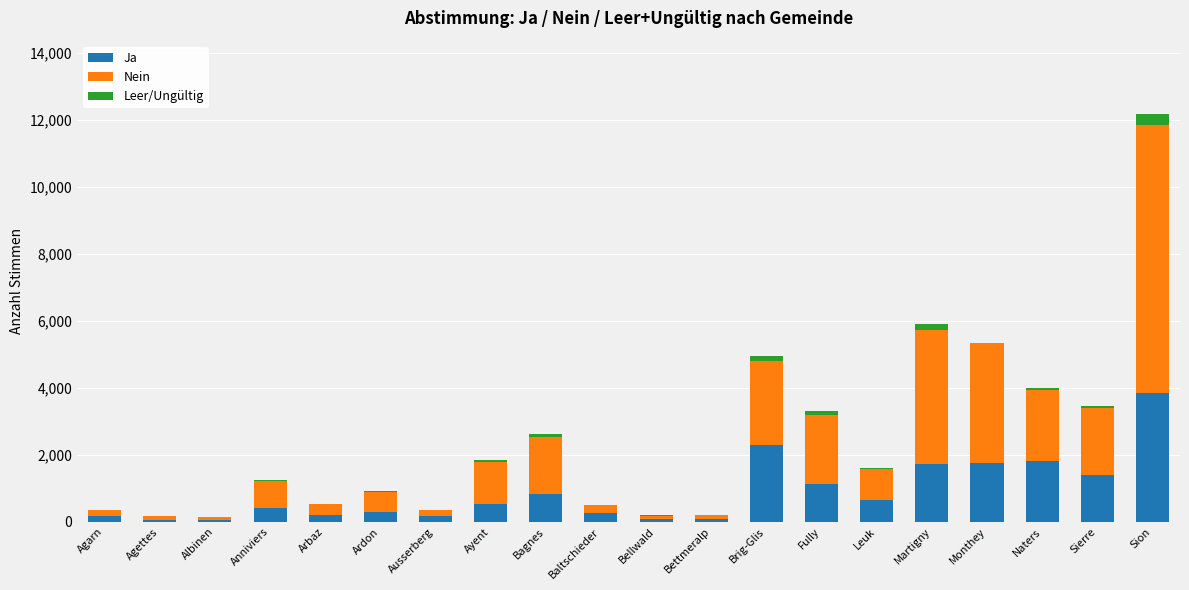

At which label does Ja reach its peak?

Sion